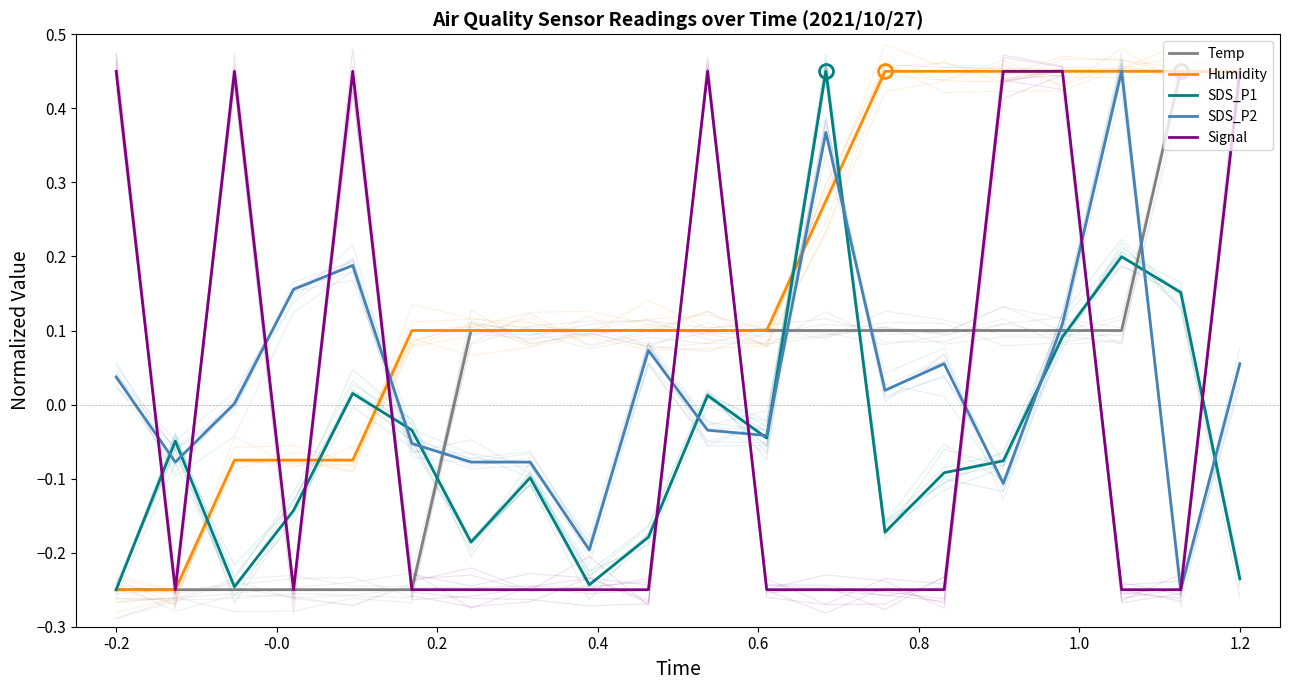

How many lines are shown in the chart?

5